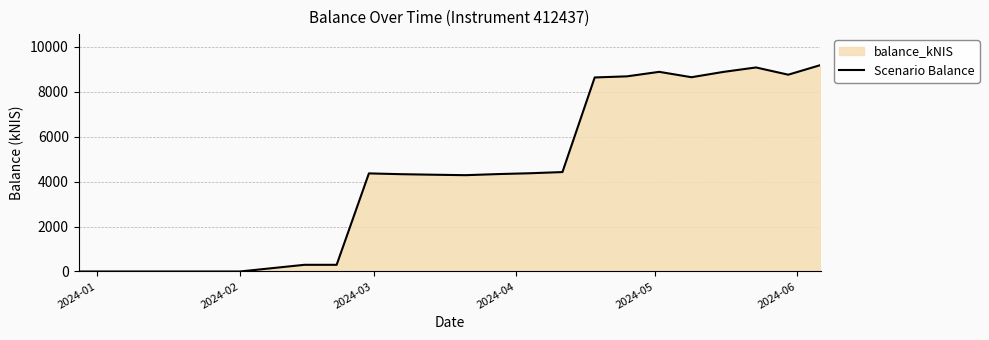

What is the greatest value displayed?

9178.6